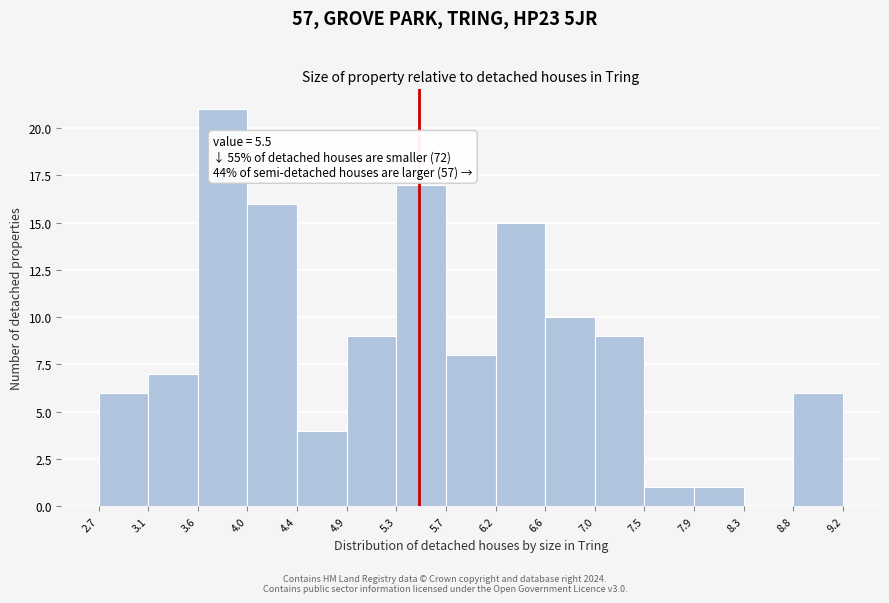

Over which range of the x-axis is the bar tallest?

3.6 to 4.0